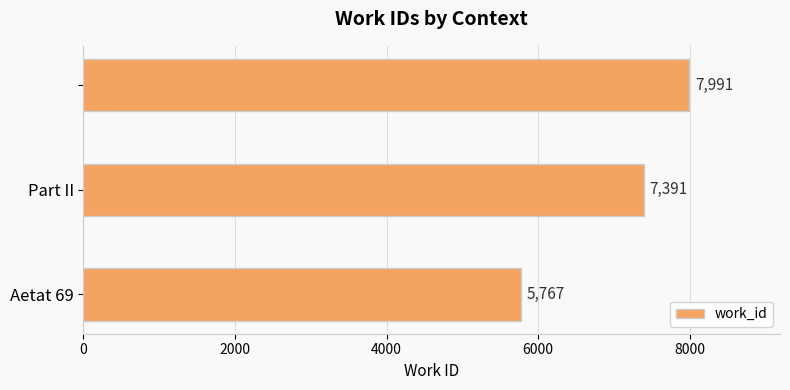

What is the greatest value displayed?

7991